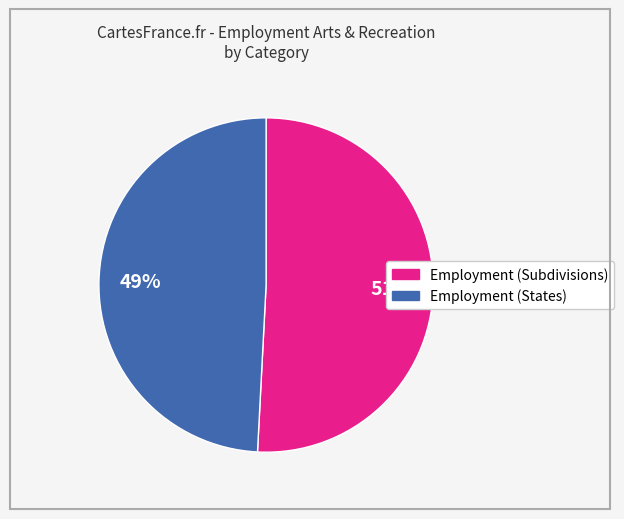

To the nearest percent, what is the difference between the largest and smallest slice percentages?

2%